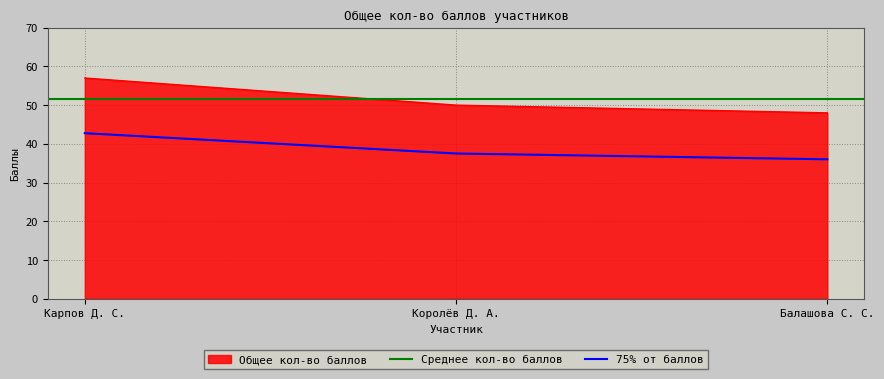

What is the average value?

52